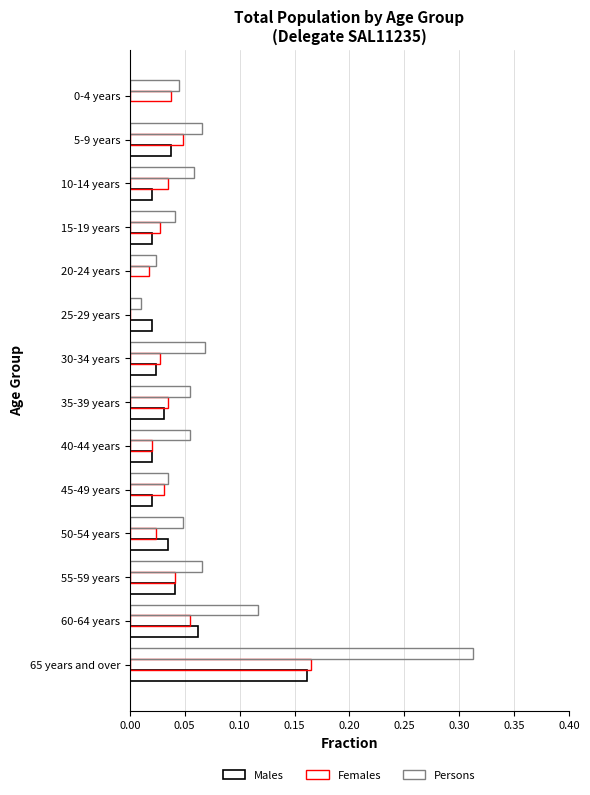

True or false: Males has a value of 0.0 at 25-29 years.

True